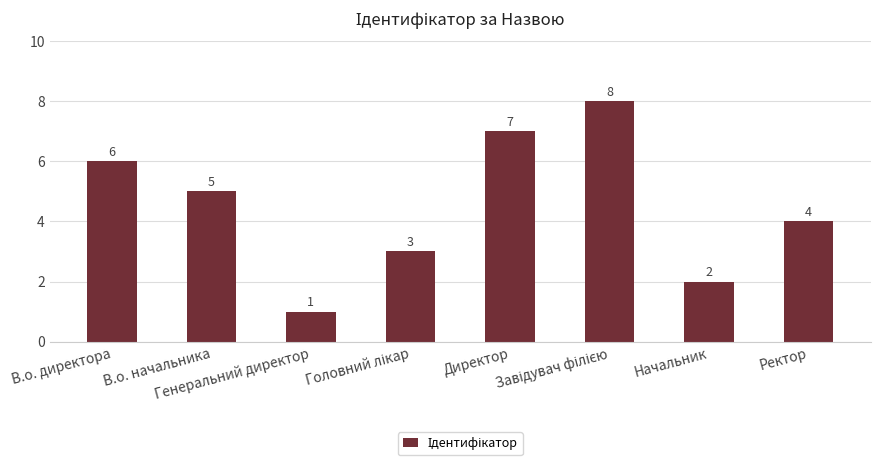

What is the smallest value displayed?

1